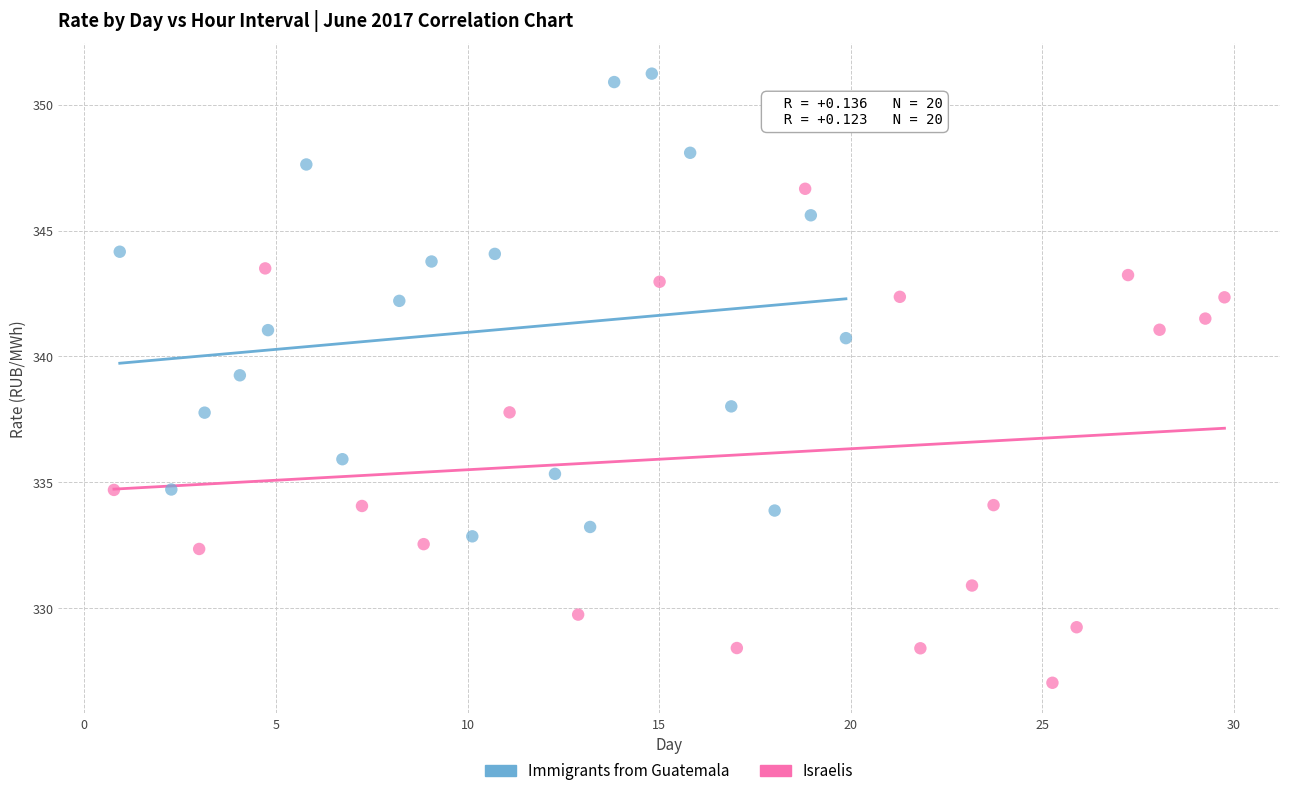

Which series contains the highest Y value?

Immigrants from Guatemala